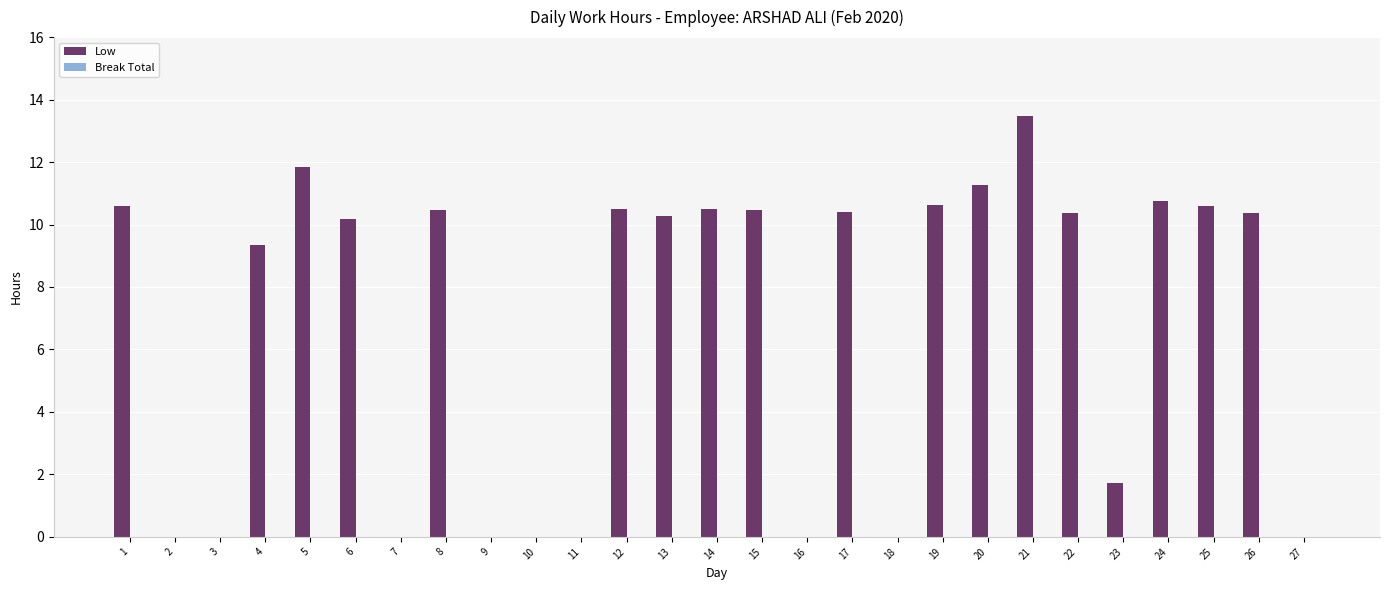

Where is the data nearest to the value 6?

4